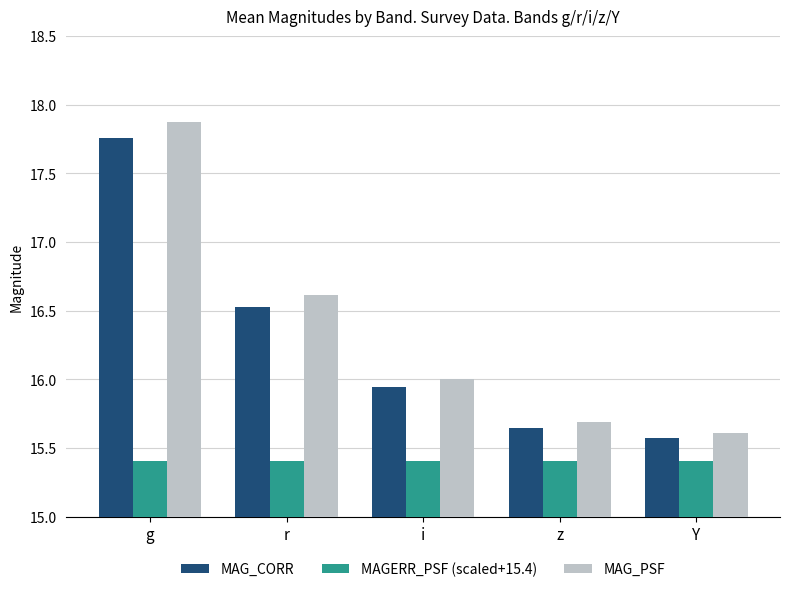

What is the label of the 3rd bar from the left?

i